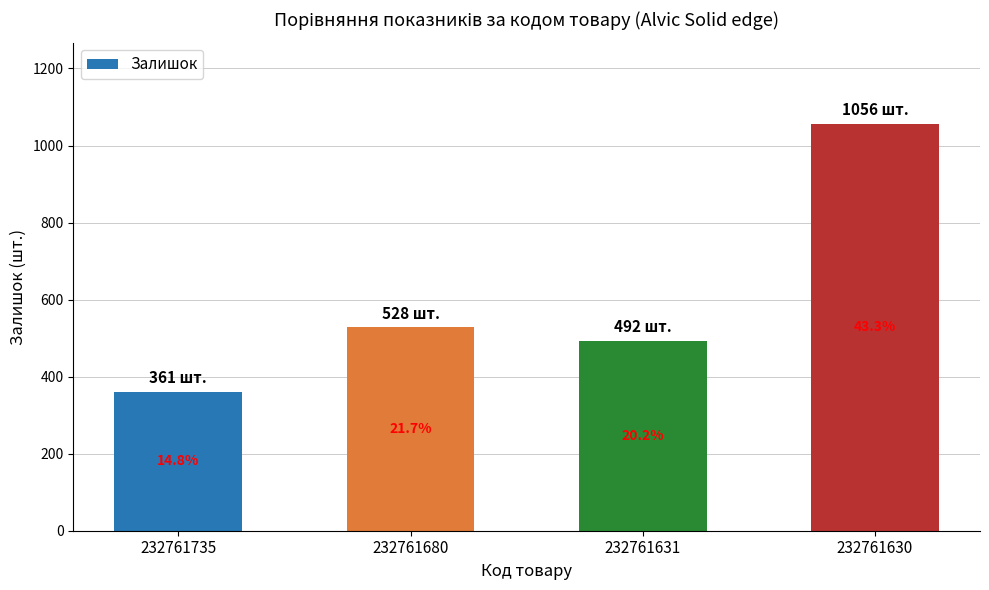

What is the sum of all values?

2437